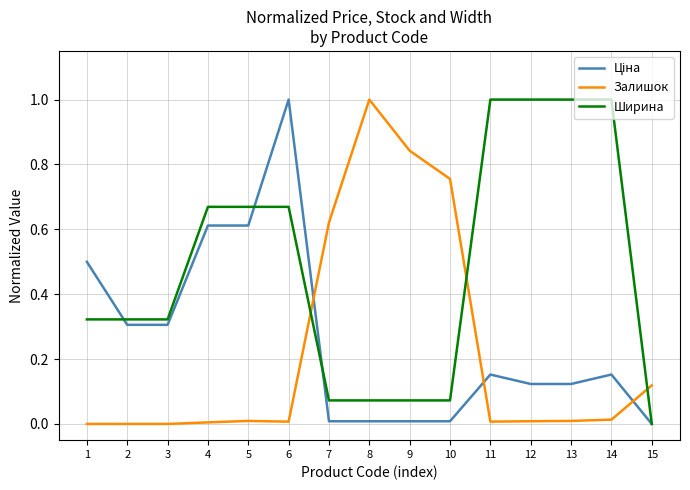

At how many categories does at least one series exceed 0?

15